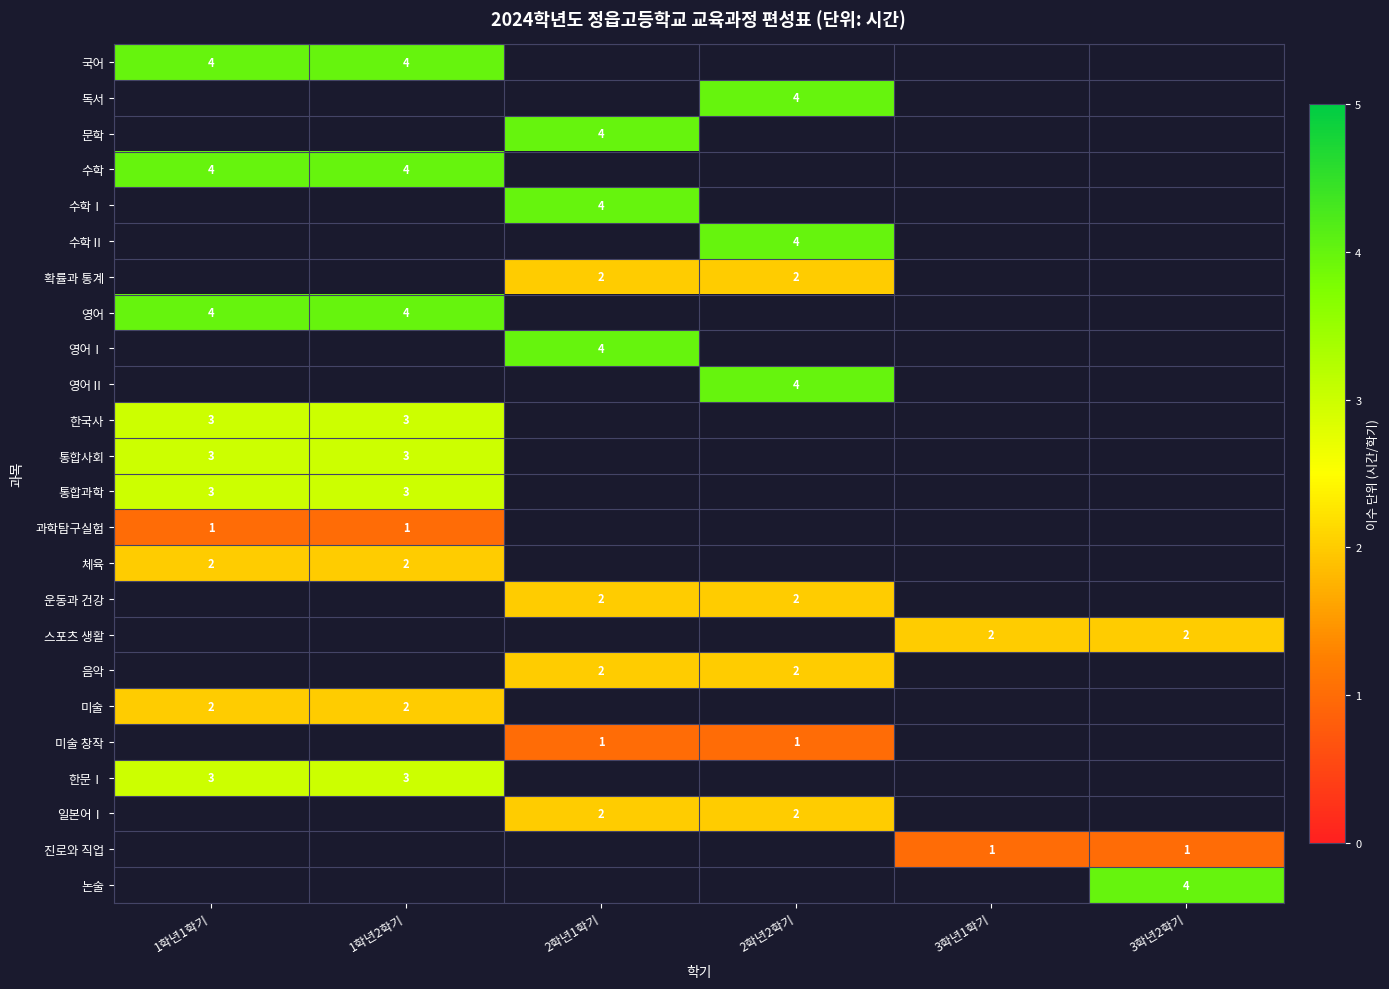

Is it true that 논술 equals 4 at 3학년2학기?

True